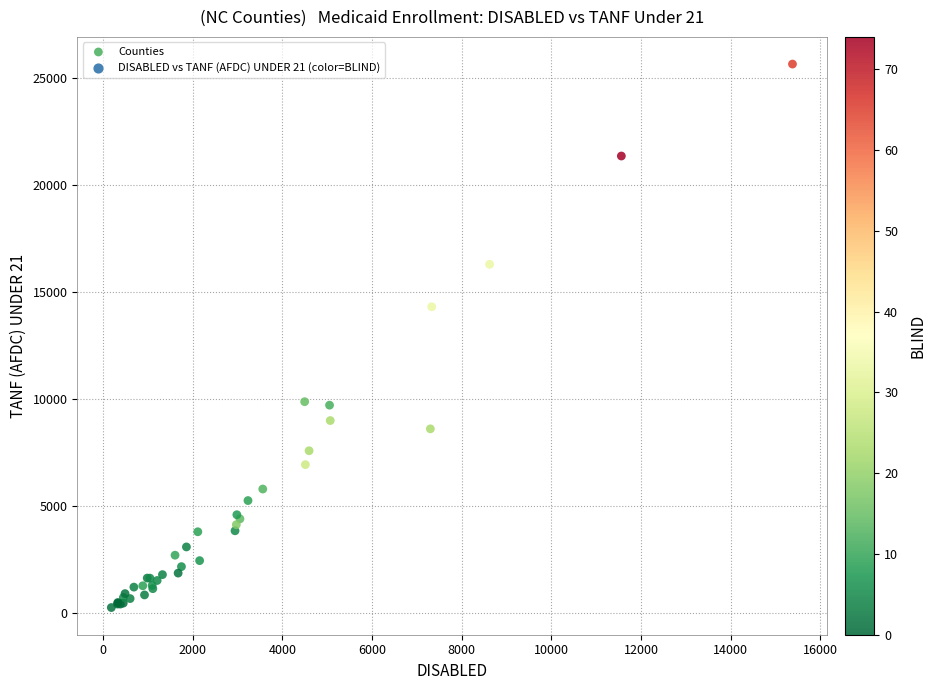

What Y value in the scatter plot is closest to 12966?

14322